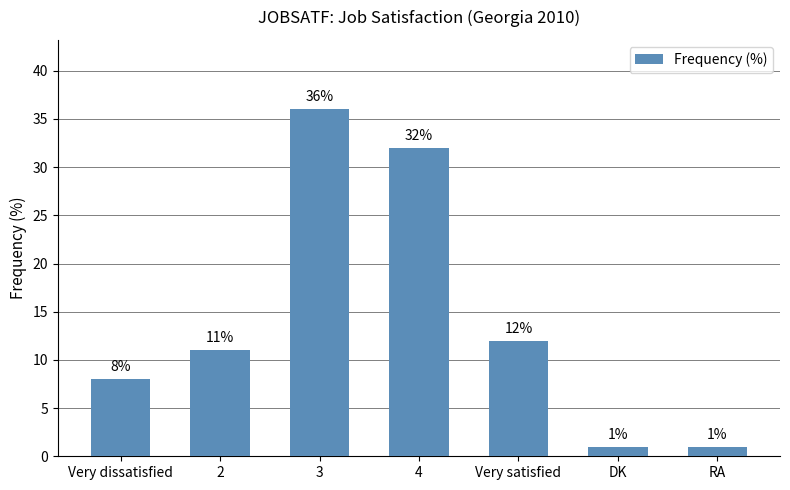

Does the chart contain stacked bars?

No